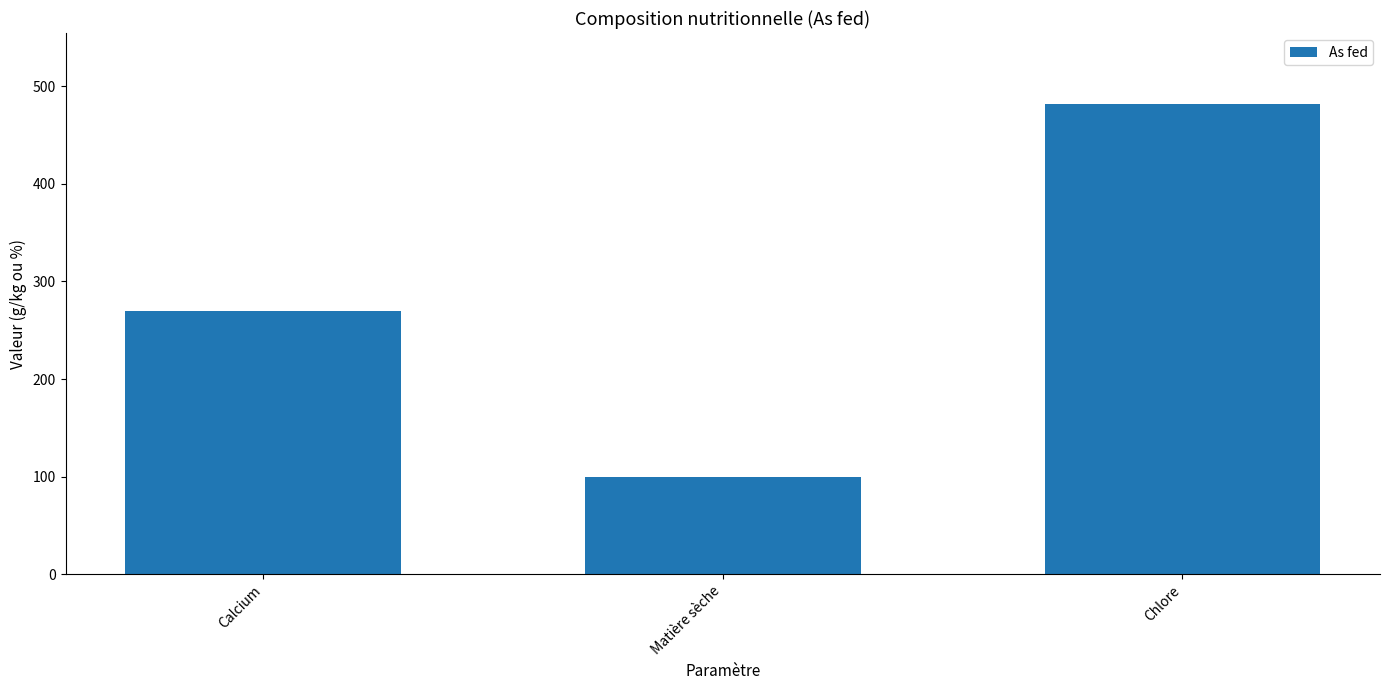

What is the label of the 1st bar from the right?

Chlore